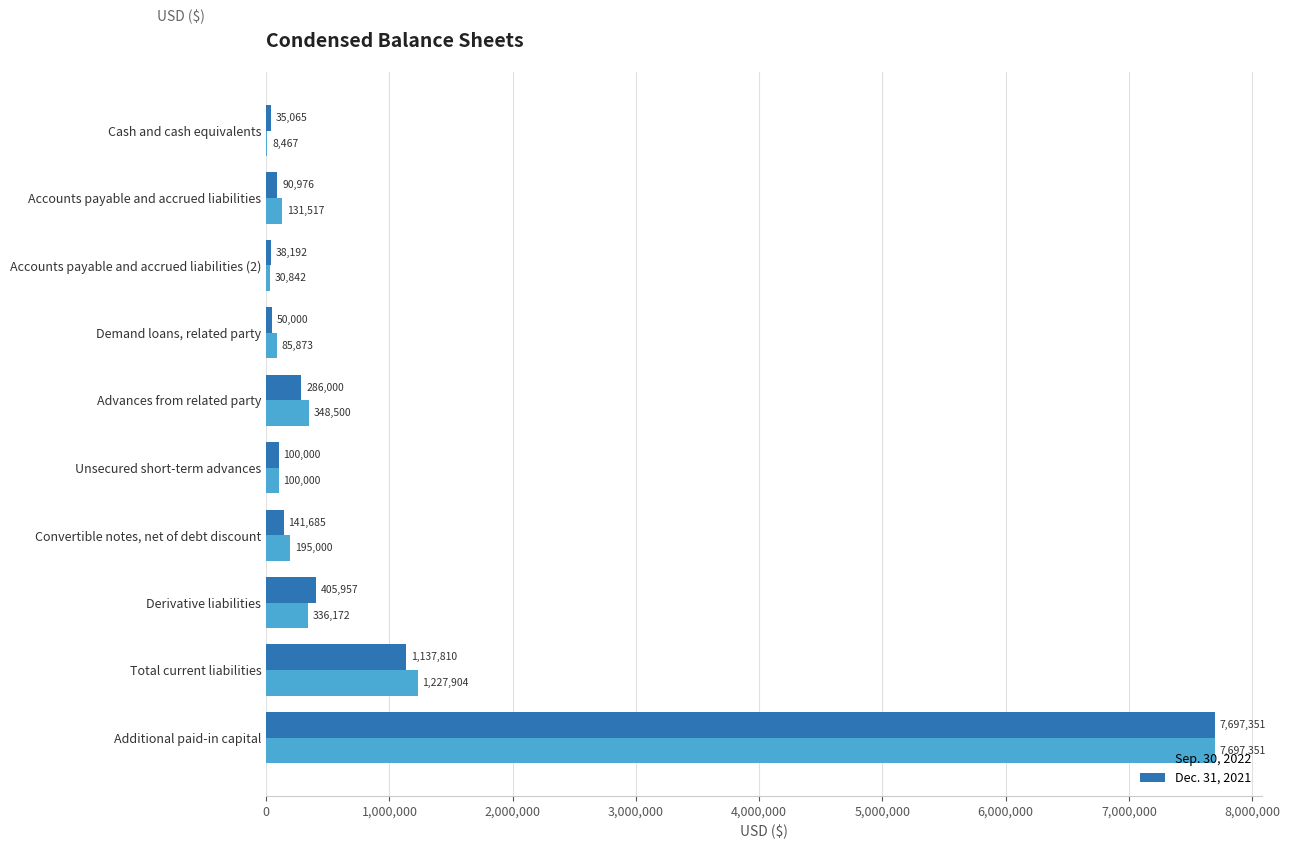

What is the sum of all Sep. 30, 2022 values?

10161626